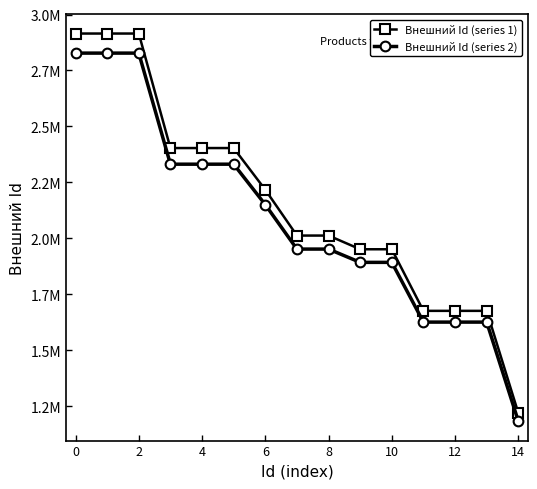

What are all the series names shown in the legend?

Внешний Id (series 1), Внешний Id (series 2)